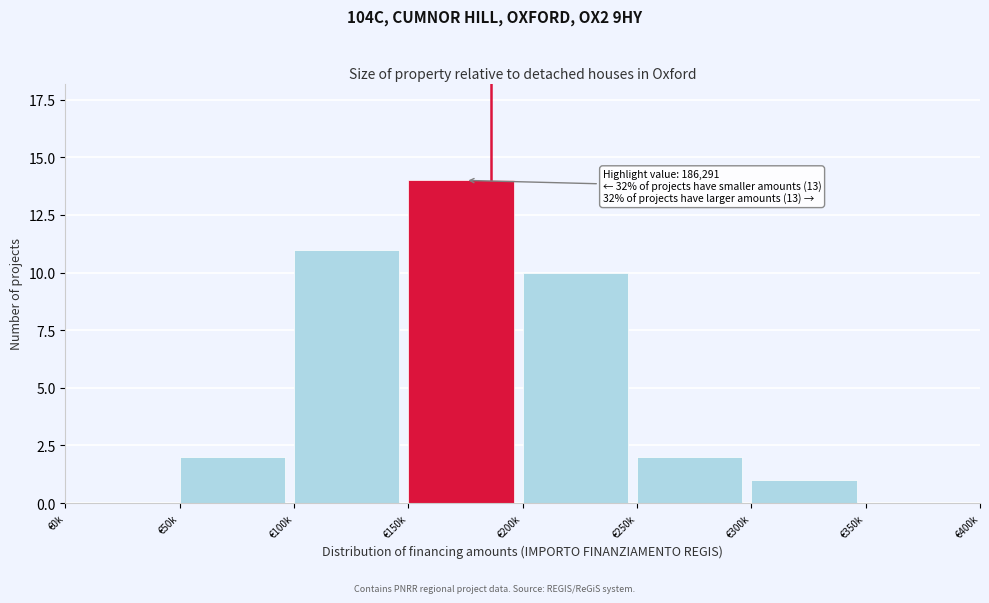

Reading right to left, list all the values displayed in this chart.

€350k=0	€300k=1	€250k=2	€200k=10	€150k=14	€100k=11	€50k=2	€0k=0